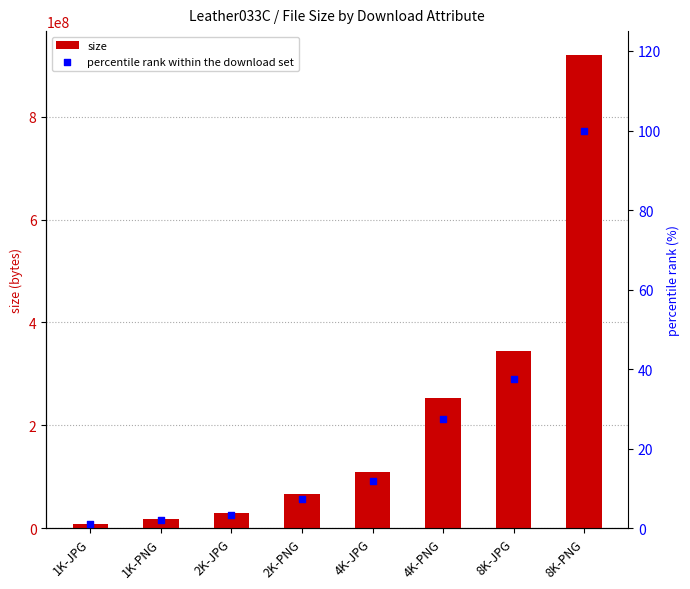

Which series contains the lowest Y value?

percentile rank within the download set